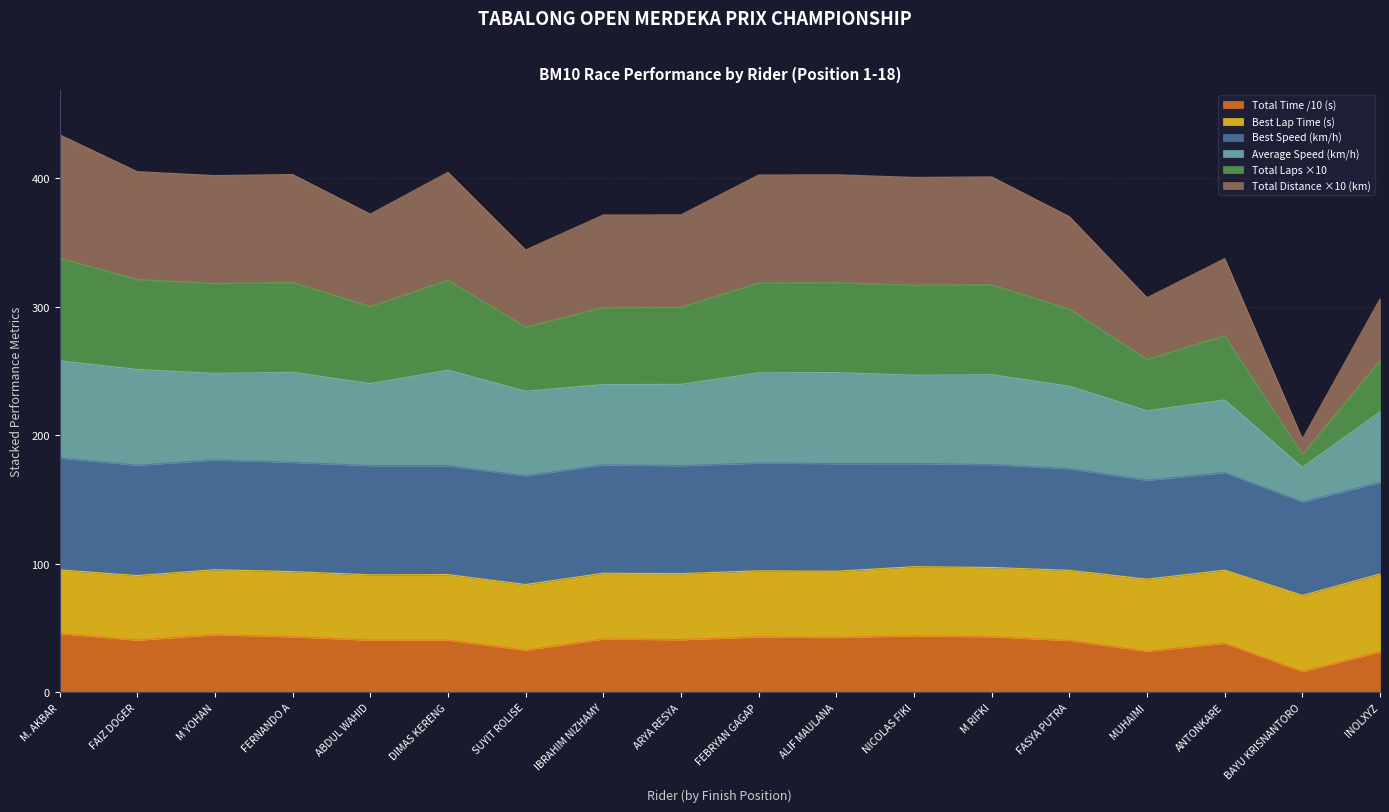

What are all the series names shown in the legend?

Total Time /10 (s), Best Lap Time (s), Best Speed (km/h), Average Speed (km/h), Total Laps ×10, Total Distance ×10 (km)